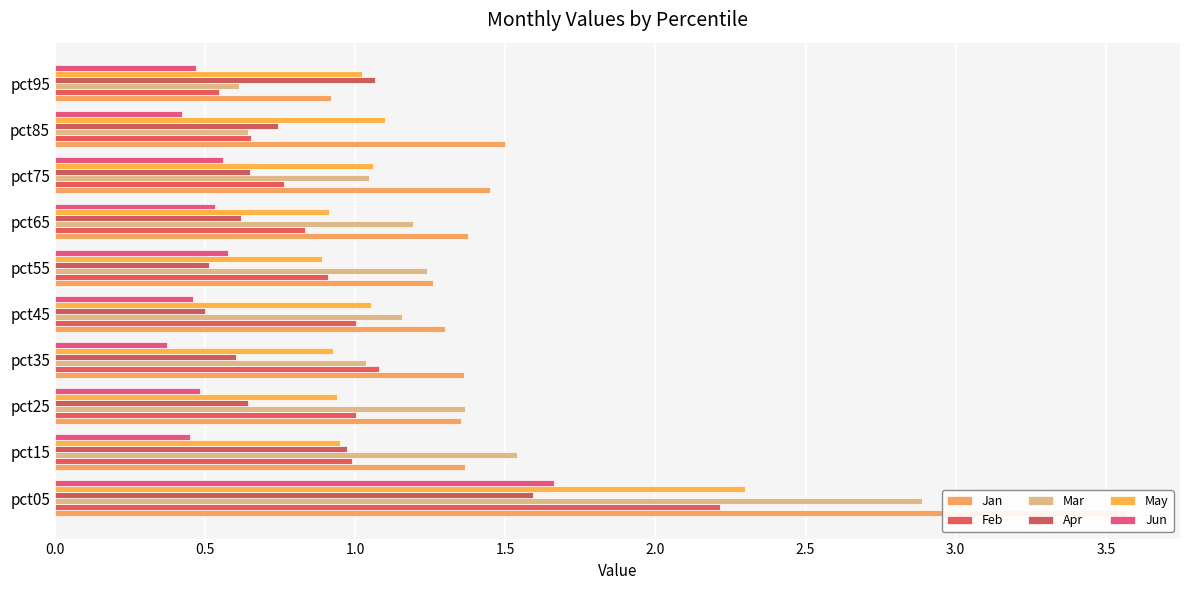

At pct95, list the series in order from smallest to largest.

Jun, Feb, Mar, Jan, May, Apr